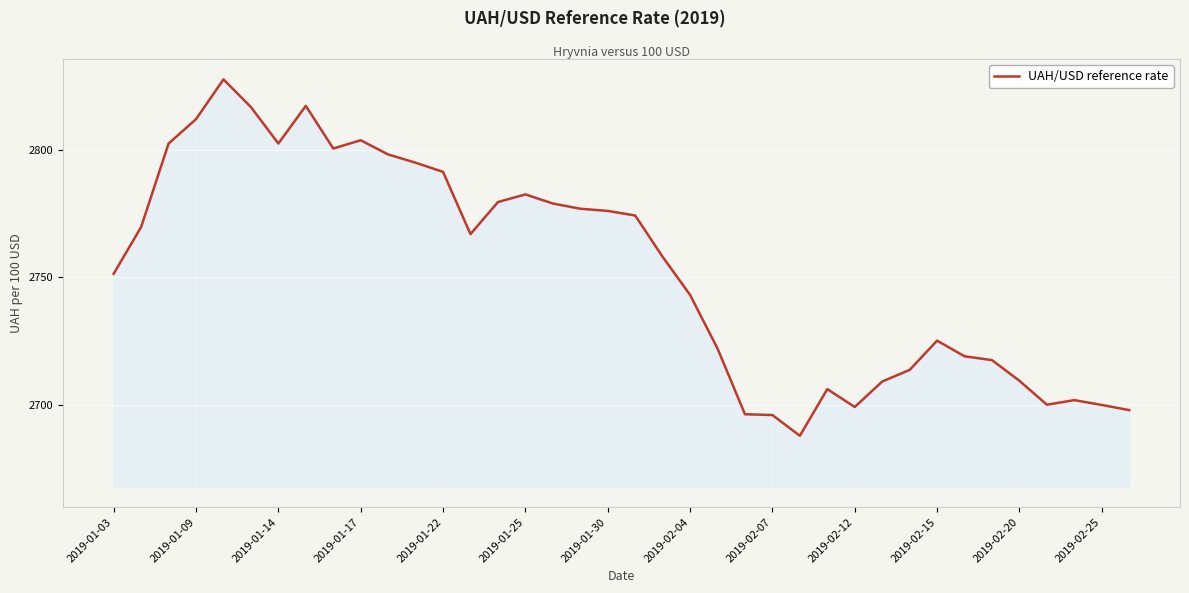

What is the difference between the maximum and minimum values?

139.8